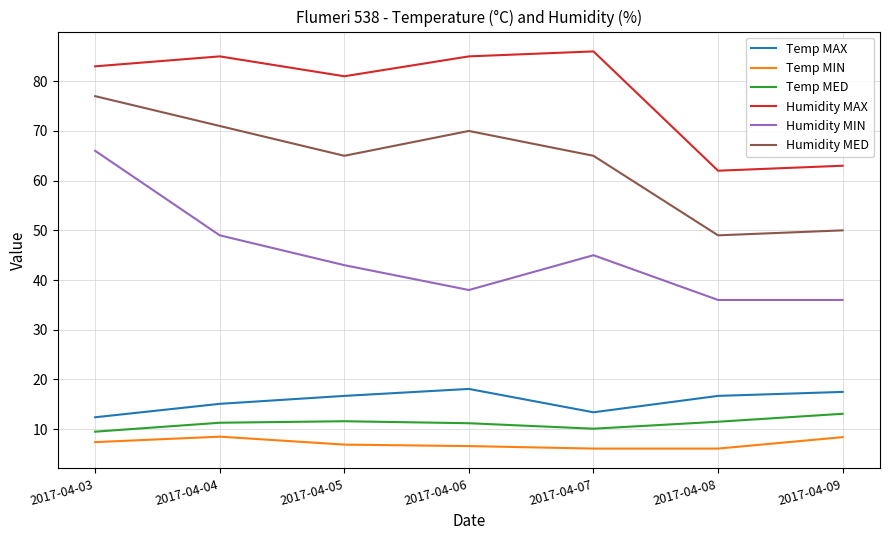

True or false: Temp MAX has a value of 29.4 at 2017-04-09.

False